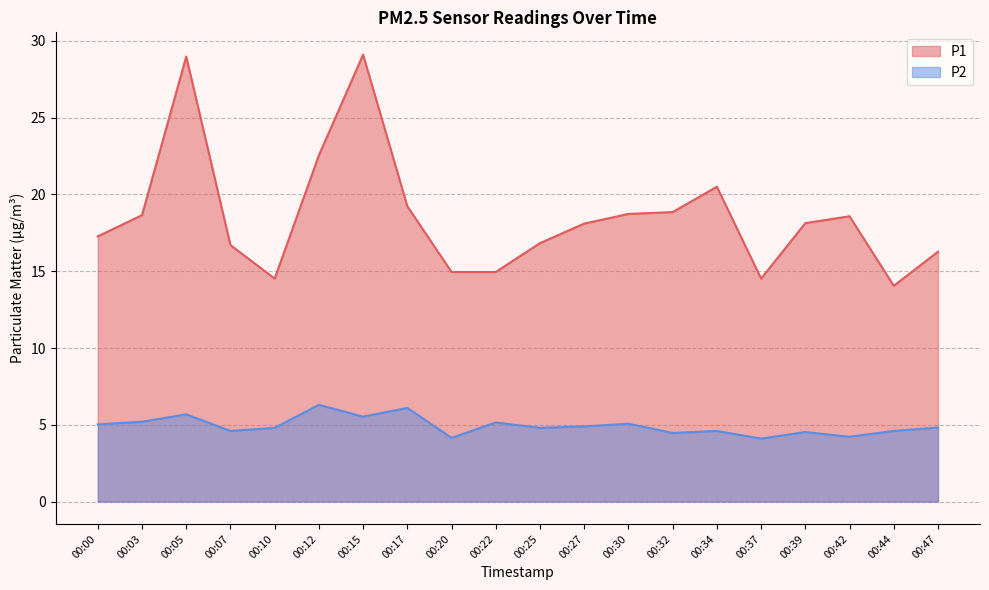

Rank the series by their maximum value, from lowest to highest.

P2, P1